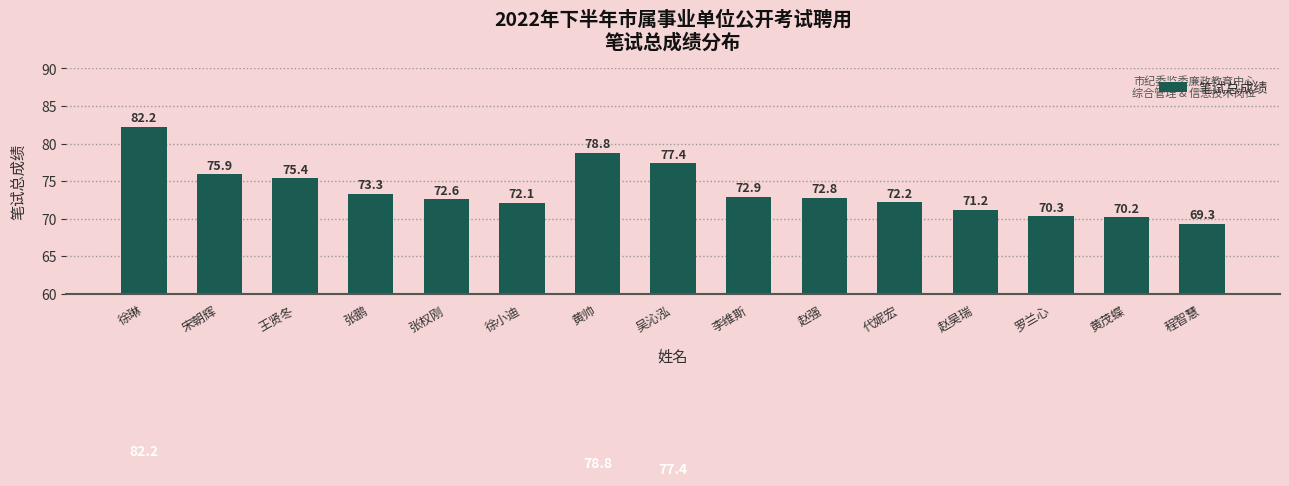

Rank the categories by value from lowest to highest.

程智慧, 黄茂蝶, 罗兰心, 赵昊瑞, 徐小迪, 代妮宏, 张权刚, 赵强, 李维斯, 张鹏, 王贤冬, 宋朝辉, 吴沁泓, 黄帅, 徐琳